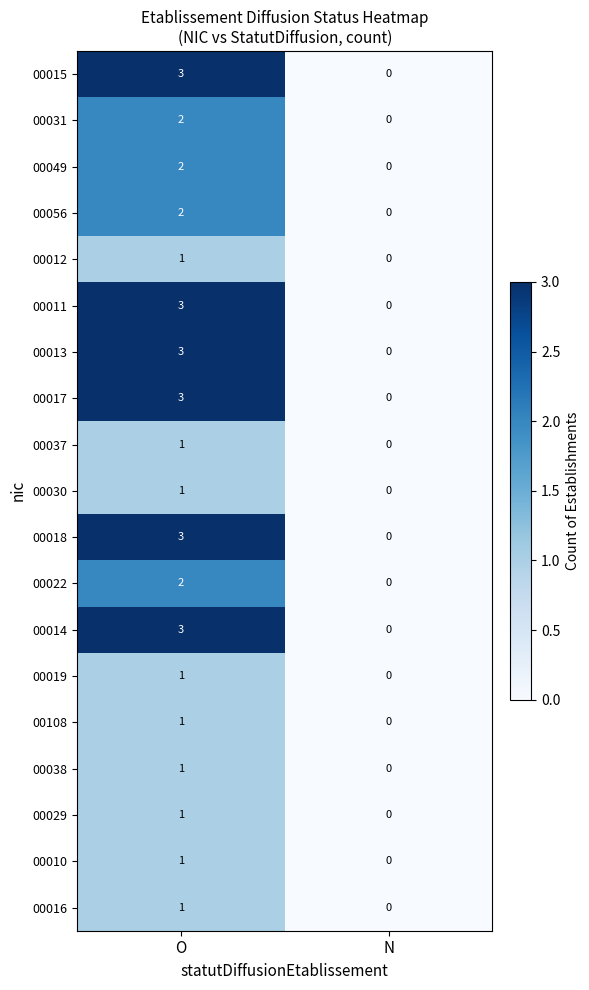

List the labels in order of 00016 value, smallest first.

N, O